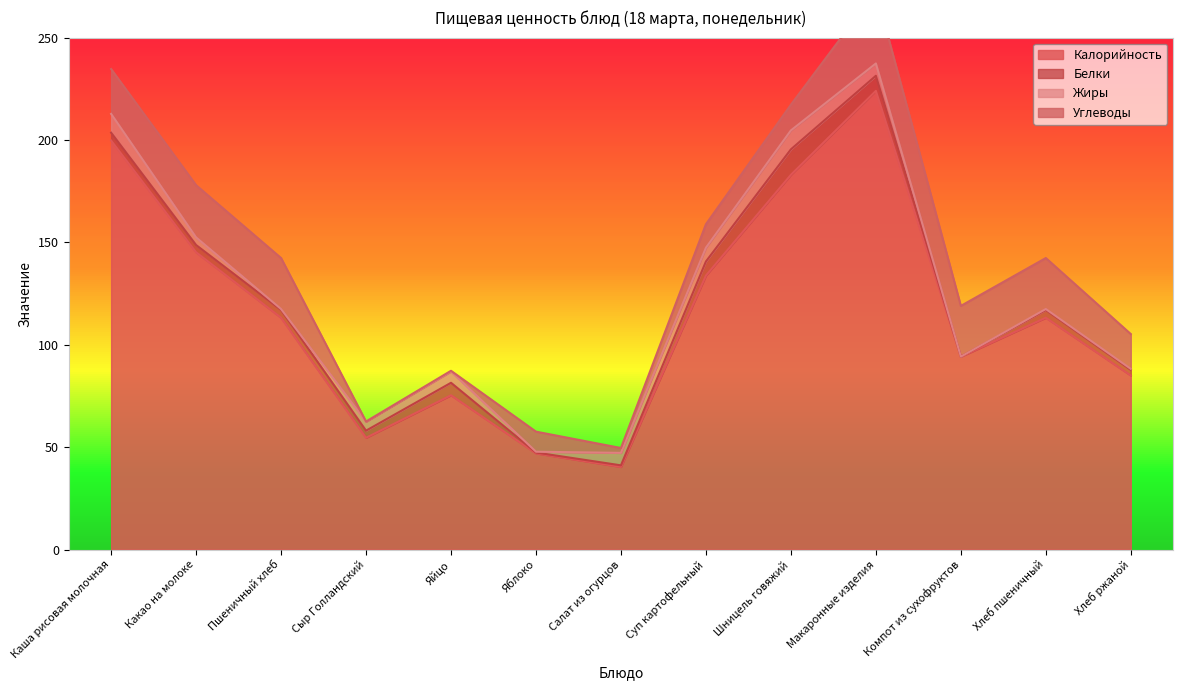

How many lines are shown in the chart?

4